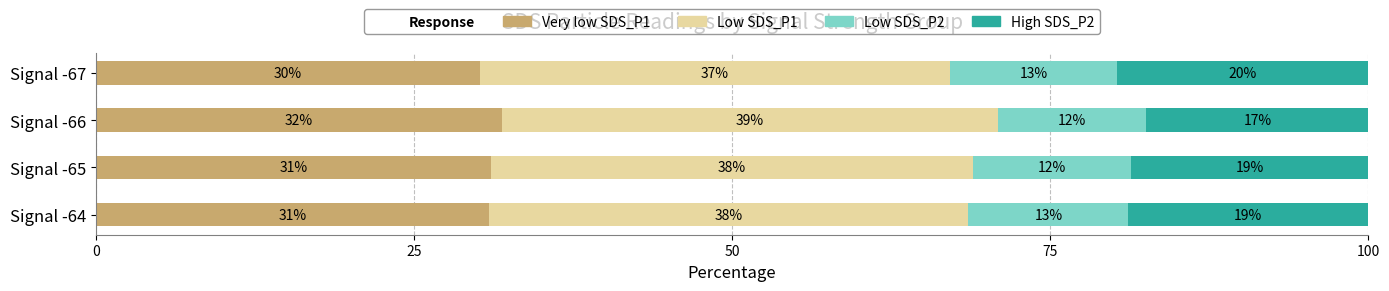

Rank the series by their average value, from lowest to highest.

Low SDS_P2, High SDS_P2, Very low SDS_P1, Low SDS_P1